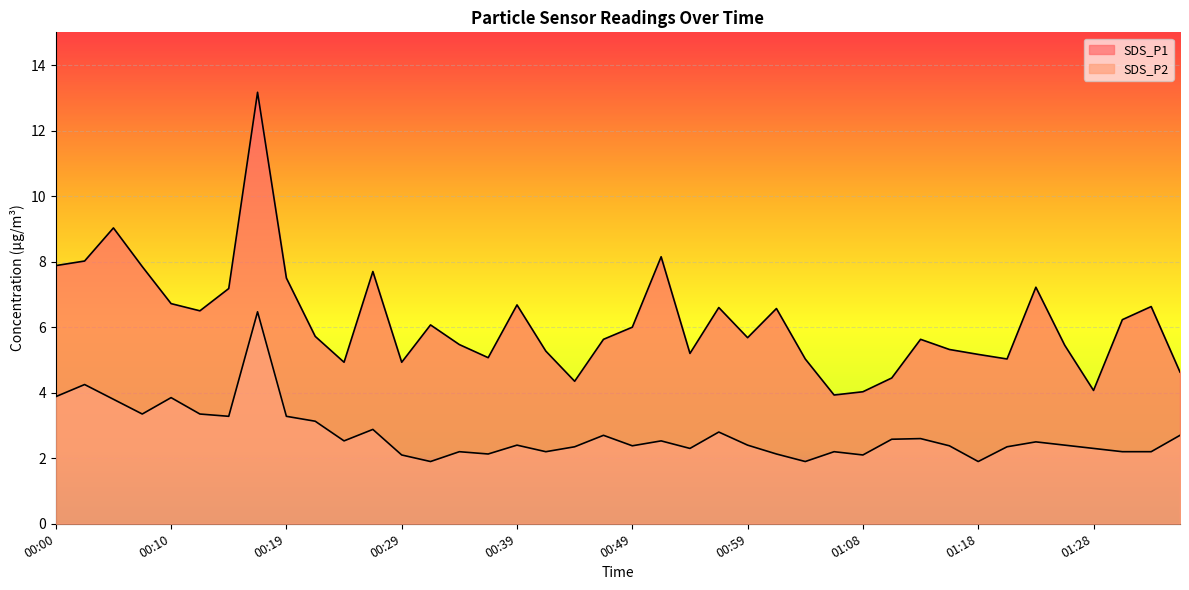

Reading left to right, list all the values displayed in this chart.

SDS_P1: 7.9	8.0	9.0	7.8	6.7	6.5	7.2	13.2	7.5	5.7	4.9	7.7	4.9	6.1	5.5	5.1	6.7	5.3	4.3	5.6	6.0	8.2	5.2	6.6	5.7	6.6	5.0	3.9	4.0	4.5	5.6	5.3	5.2	5.0	7.2	5.5	4.1	6.2	6.6	4.6
SDS_P2: 3.9	4.2	3.8	3.4	3.9	3.4	3.3	6.5	3.3	3.1	2.5	2.9	2.1	1.9	2.2	2.1	2.4	2.2	2.4	2.7	2.4	2.5	2.3	2.8	2.4	2.1	1.9	2.2	2.1	2.6	2.6	2.4	1.9	2.4	2.5	2.4	2.3	2.2	2.2	2.7